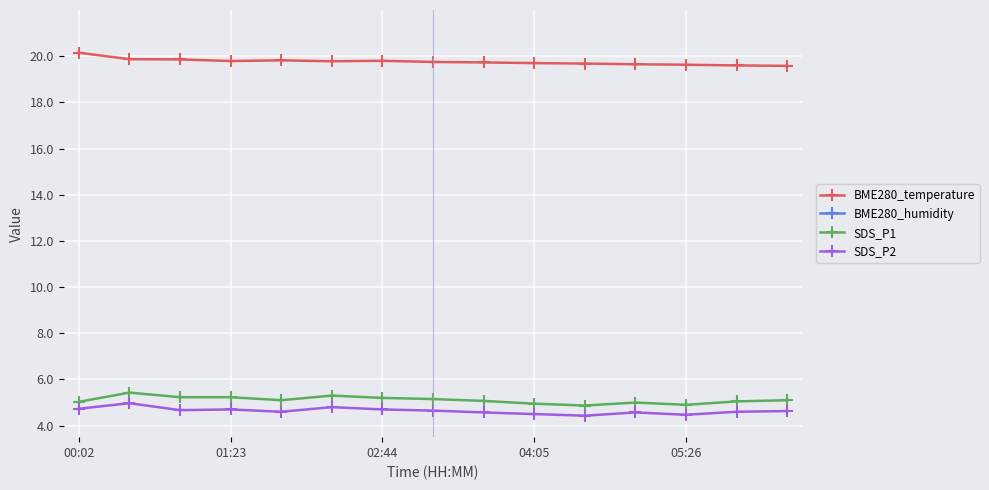

What is the lowest value of the SDS_P1 series?

4.9